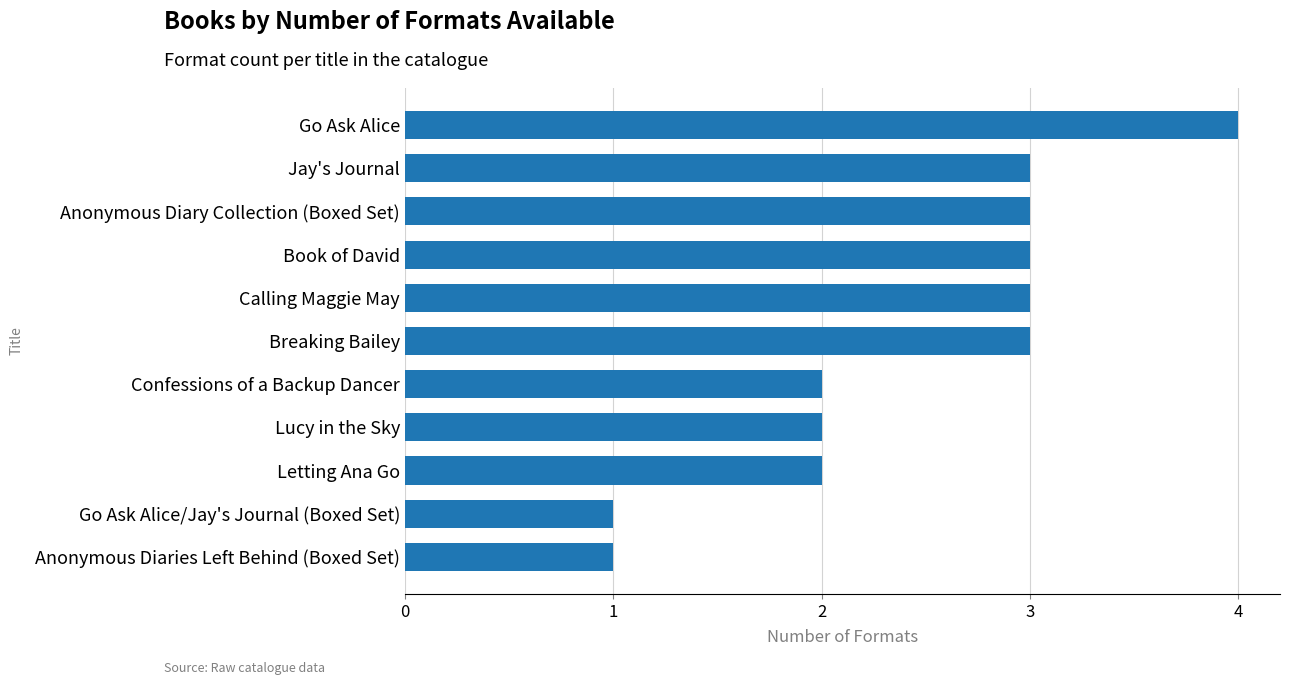

Which has a higher value, Book of David or Lucy in the Sky?

Book of David